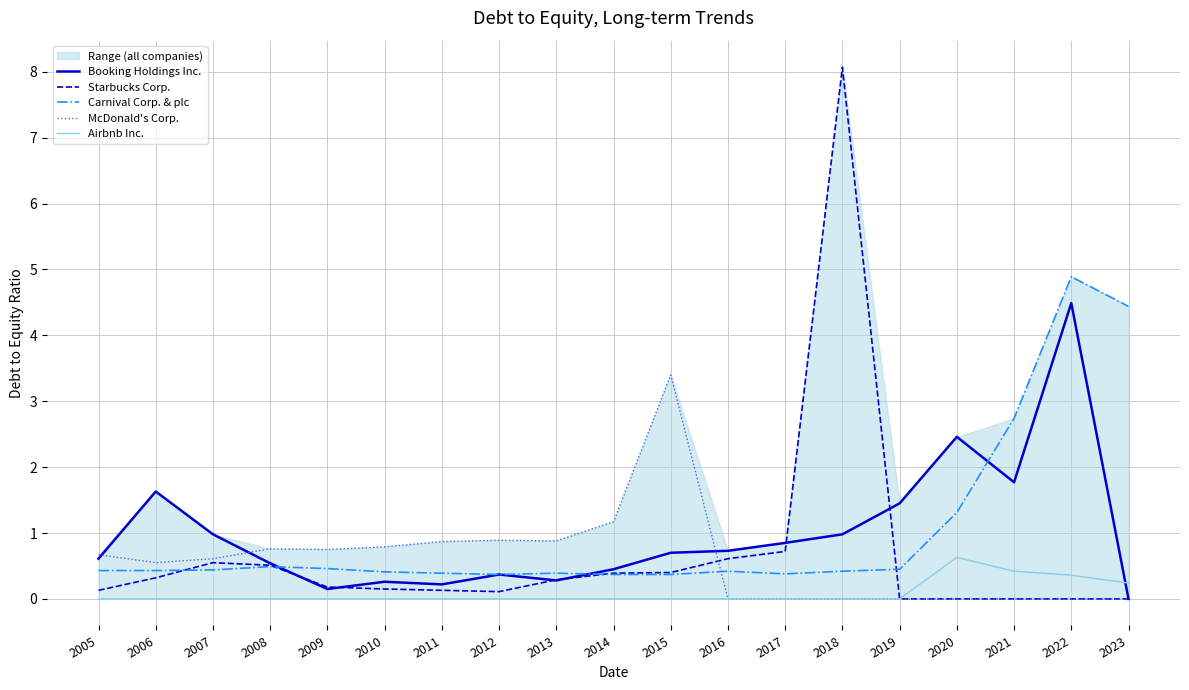

Which series has the largest range (max minus min)?

Starbucks Corp.